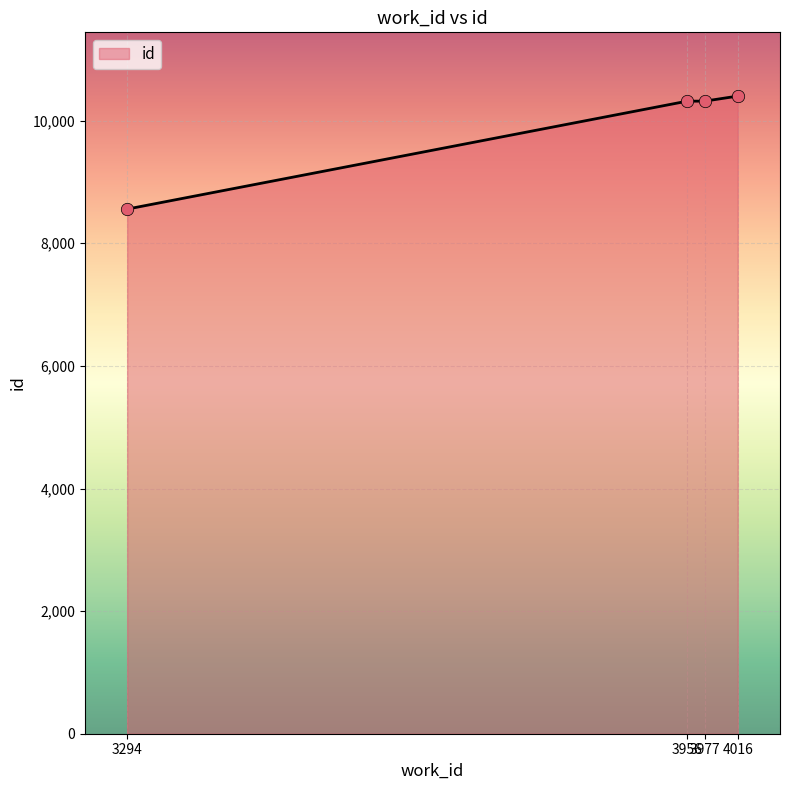

What is the change in value from 3294 to 3956?

+1760